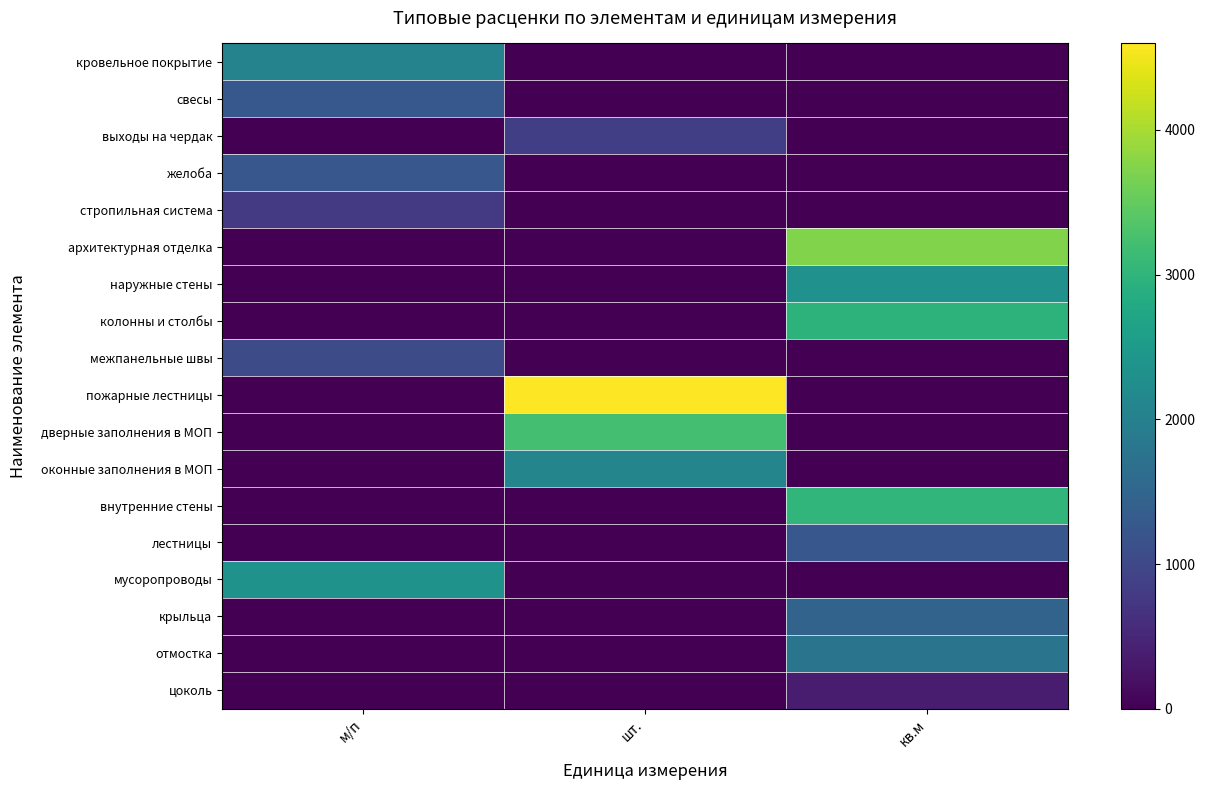

Count the number of categories in the chart.

3